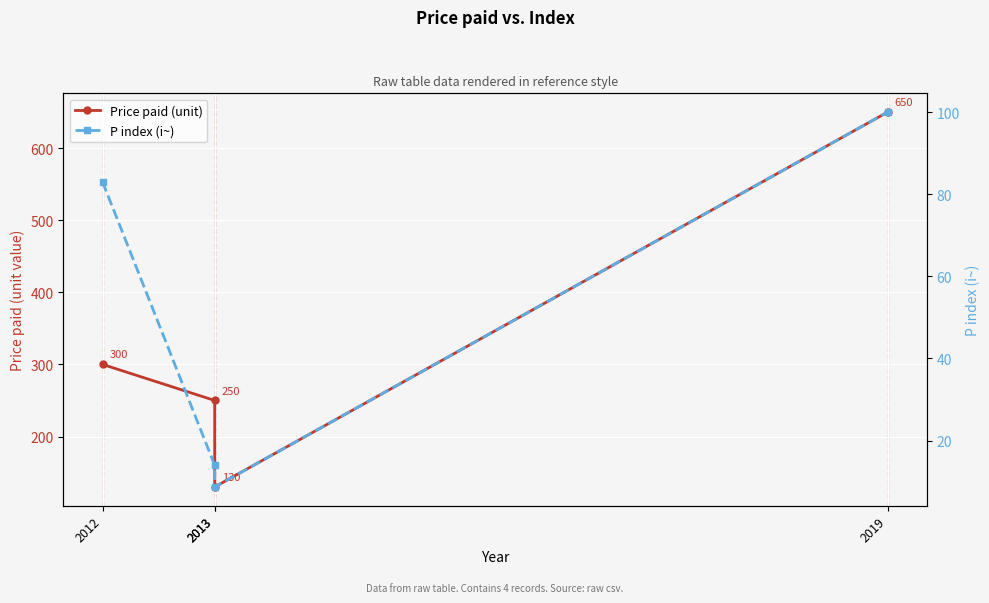

How many interior local valleys does the Price paid (unit) series have?

1